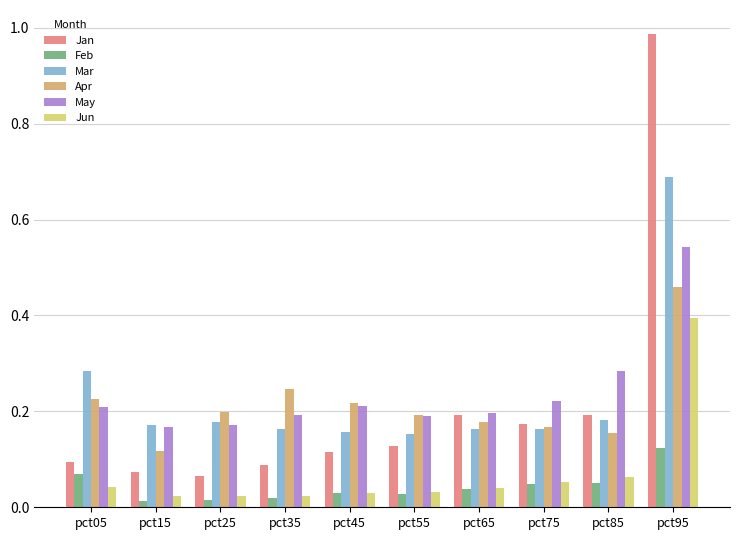

List the series in order of their peak value, highest first.

Jan, Mar, May, Apr, Jun, Feb